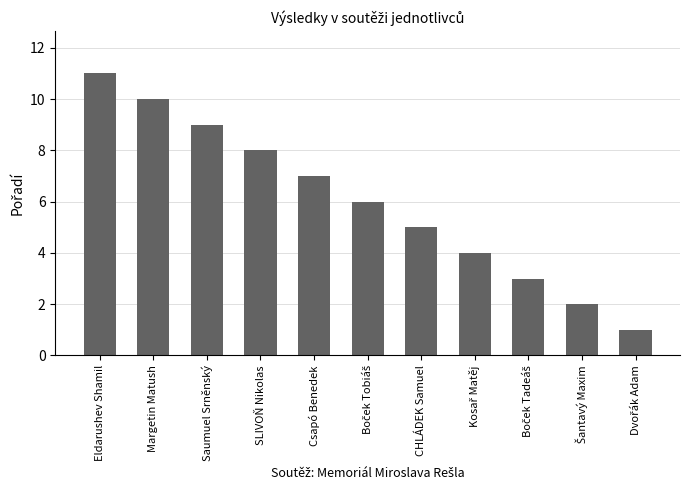

What is the approximate value at Margetin Matush, to the nearest 5?

10